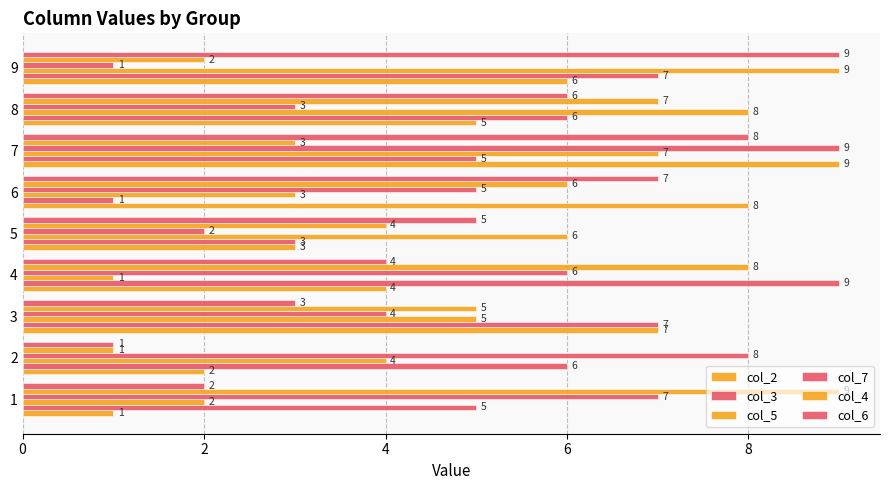

At how many categories does at least one series exceed 8?

4